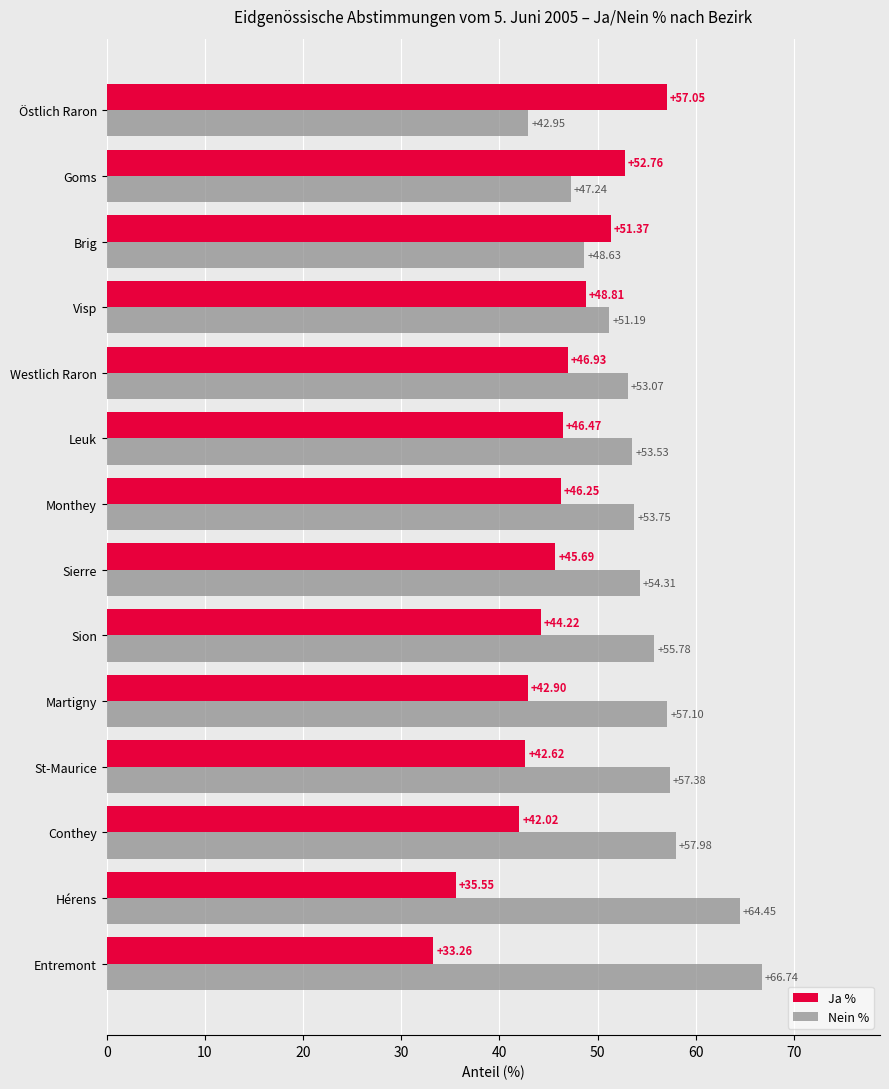

What is the maximum value for Nein %?

66.7